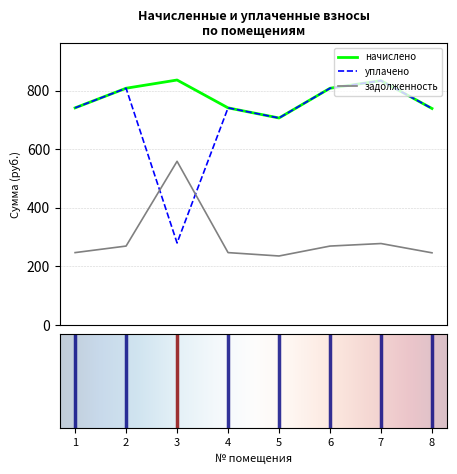

Which series has the largest total across all categories?

начислено